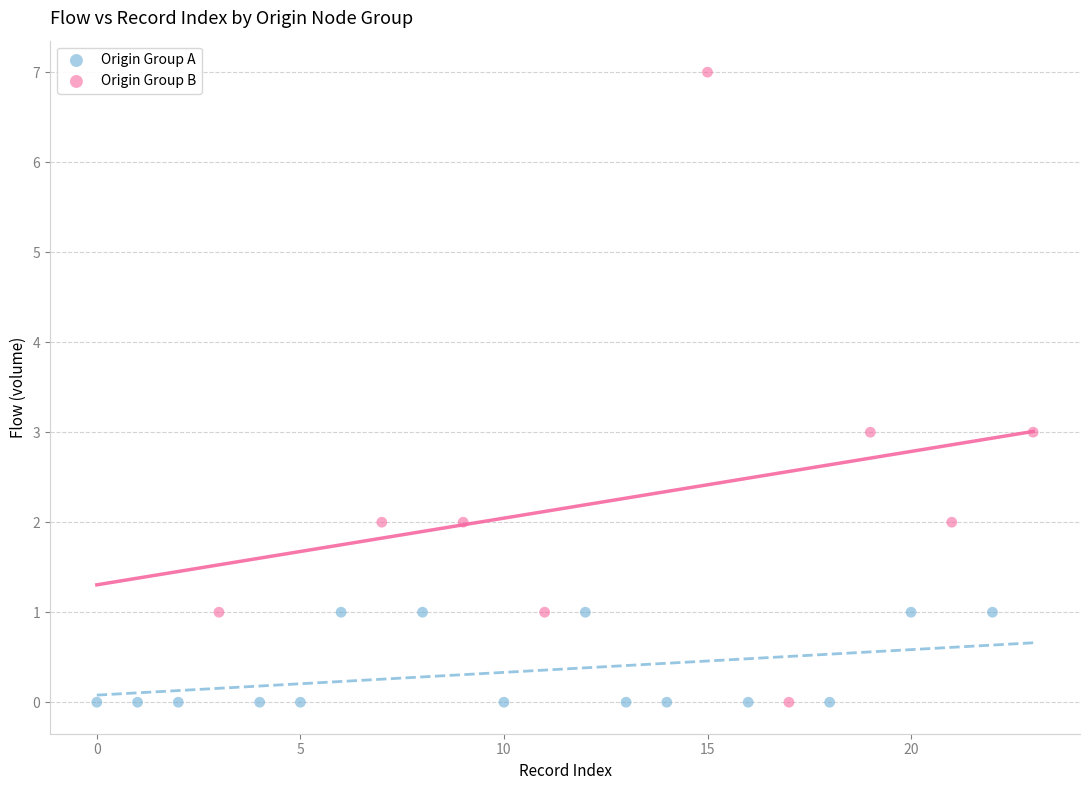

Which series reaches the maximum Y coordinate?

Origin Group B